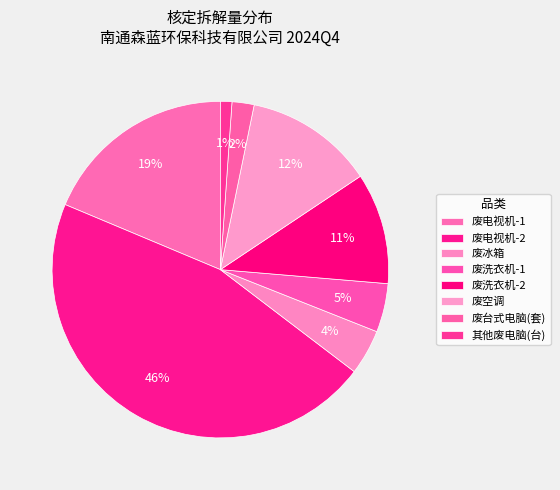

To the nearest percent, what is the average slice percentage?

12%